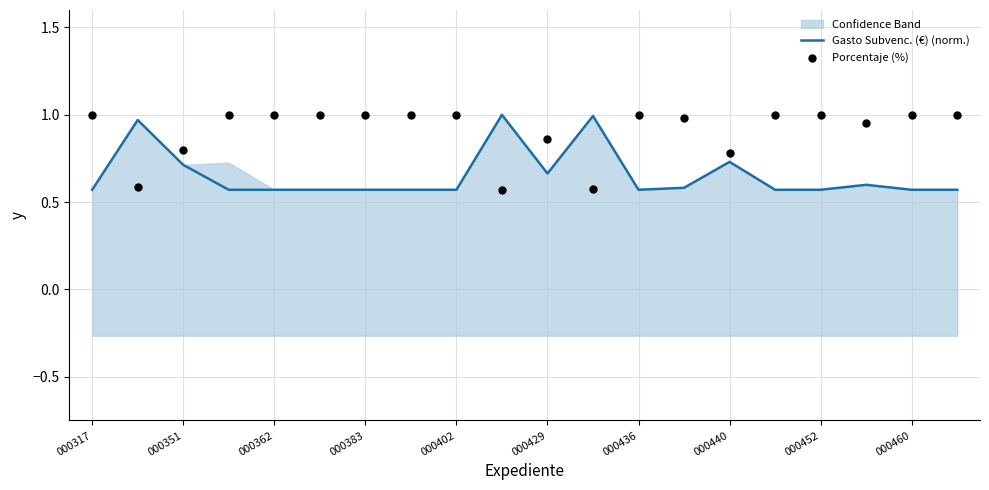

What are all the series names shown in the legend?

Gasto Subvenc. (€) (norm.), Porcentaje (%)